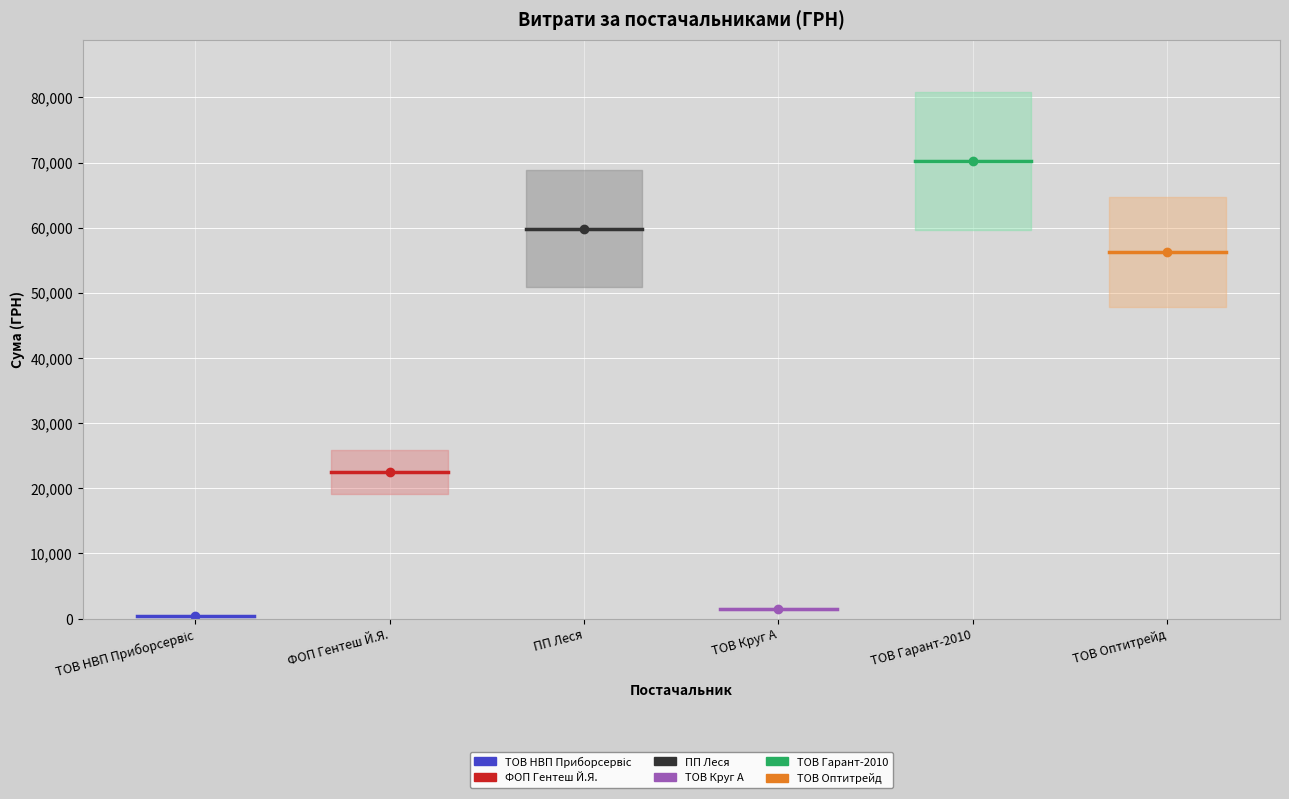

What is the minimum value shown in the chart?

388.9